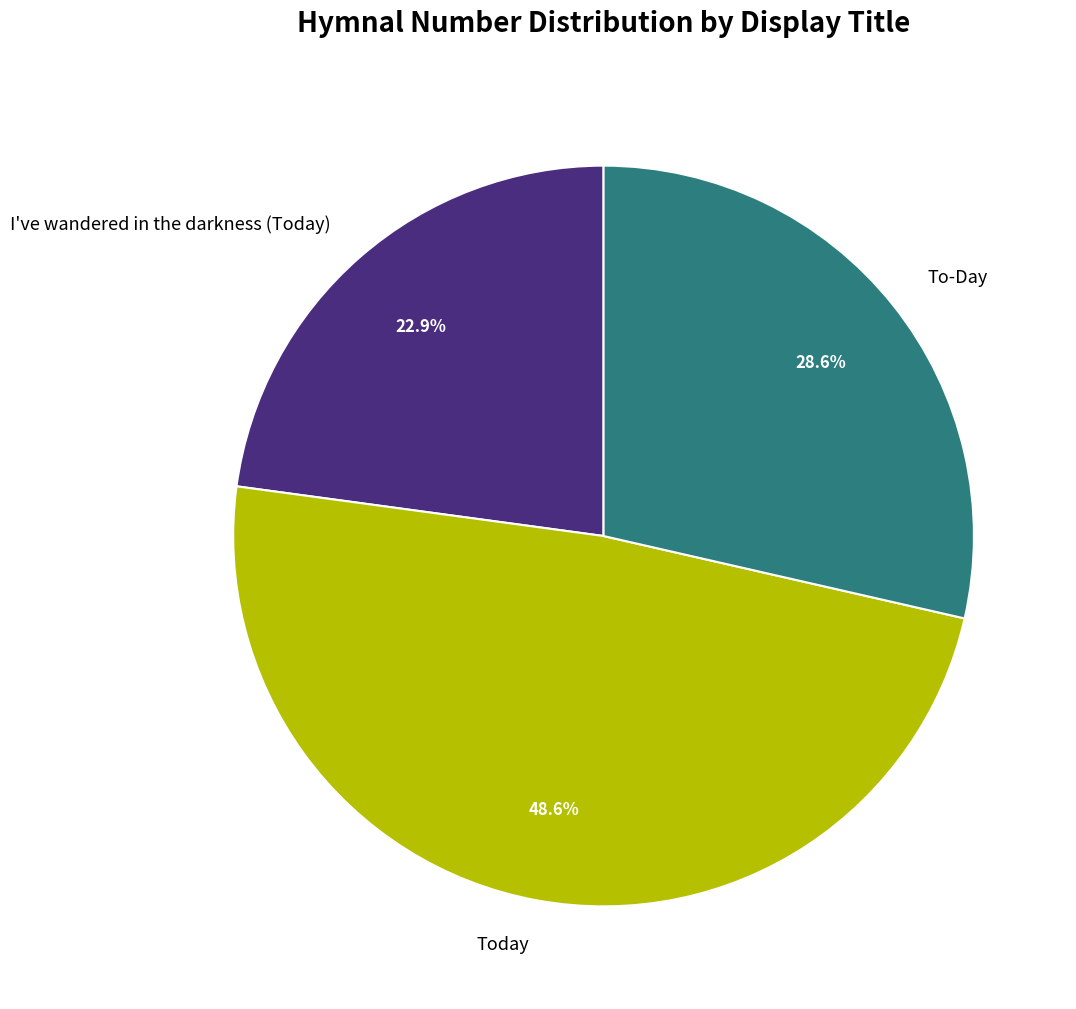

What percentage is NOT represented by I've wandered in the darkness (Today)?

77.1%